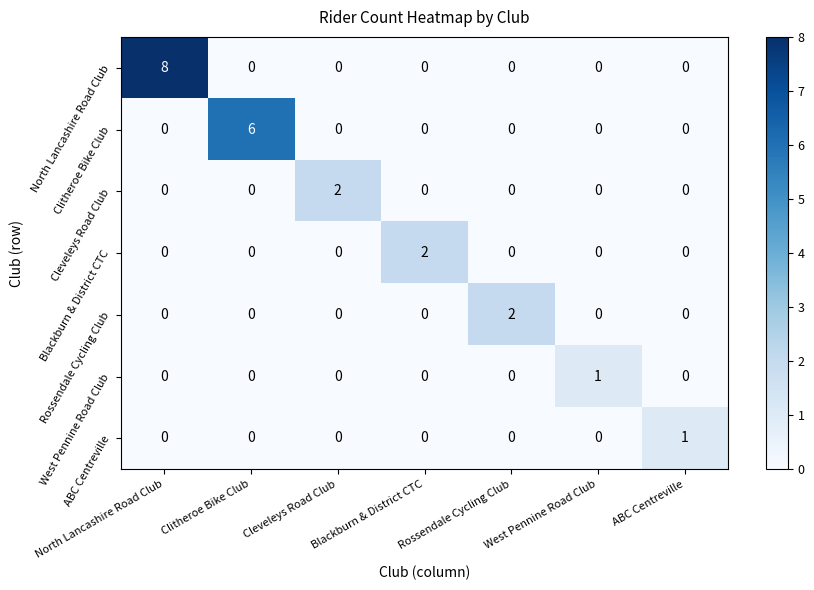

Which series has the largest range (max minus min)?

North Lancashire Road Club